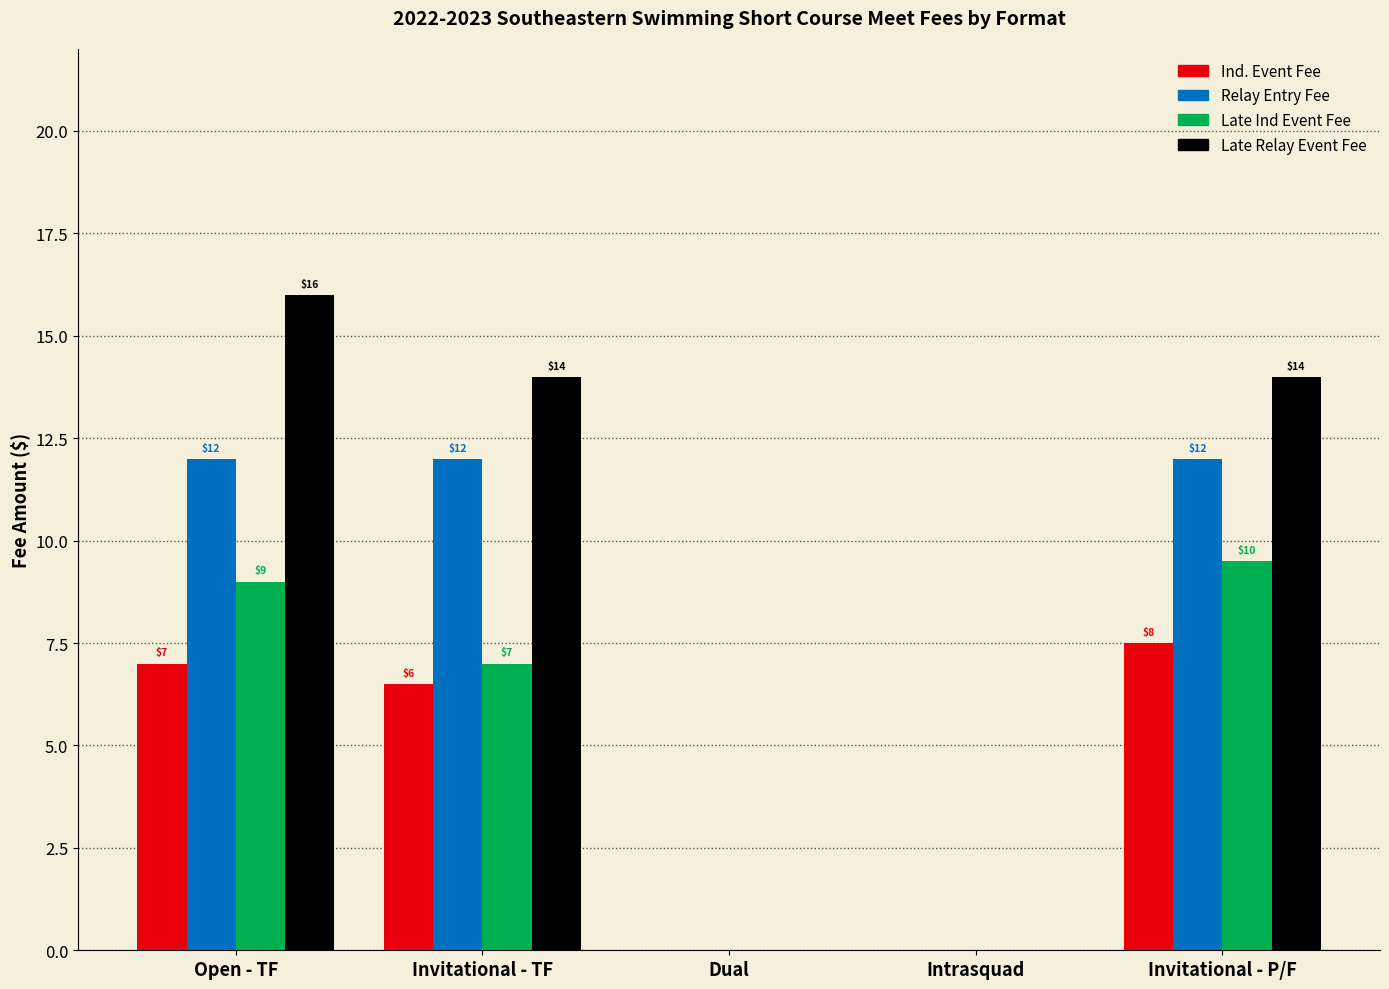

Which series has the largest total across all categories?

Late Relay Event Fee